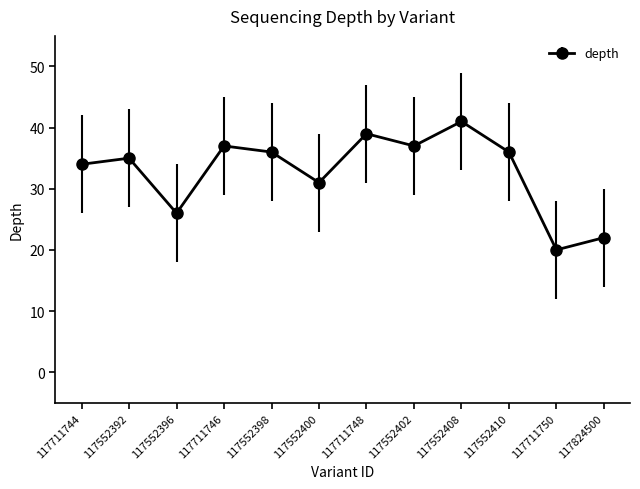

Which category has the highest value across all series?

117552408